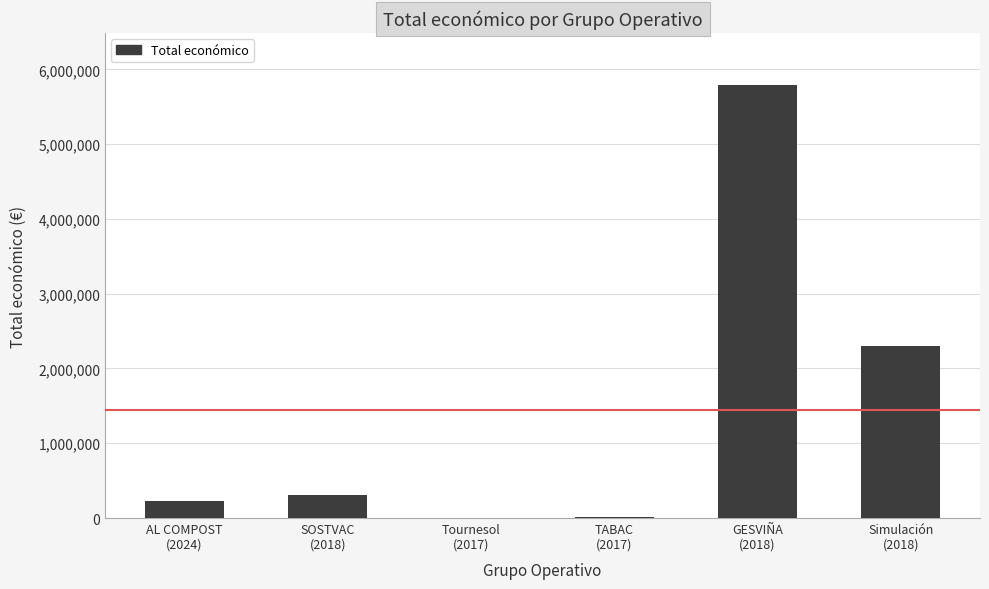

The value at GESVIÑA
(2018) is 5792221. True or false?

True